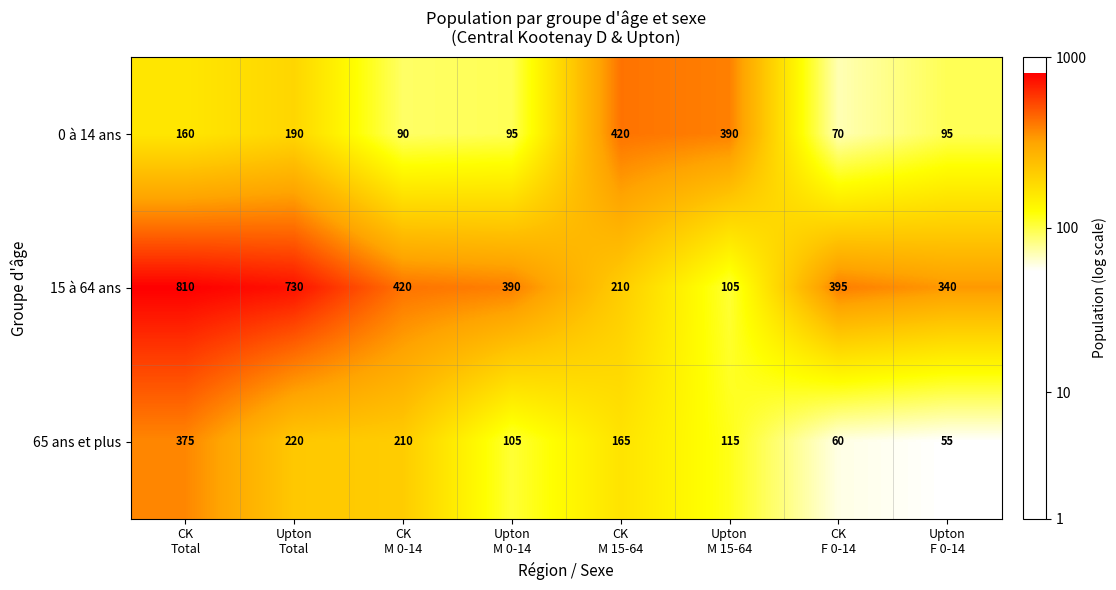

Reading right to left, what are all the values shown in this chart?

0 à 14 ans: 95	70	390	420	95	90	190	160
15 à 64 ans: 340	395	105	210	390	420	730	810
65 ans et plus: 55	60	115	165	105	210	220	375